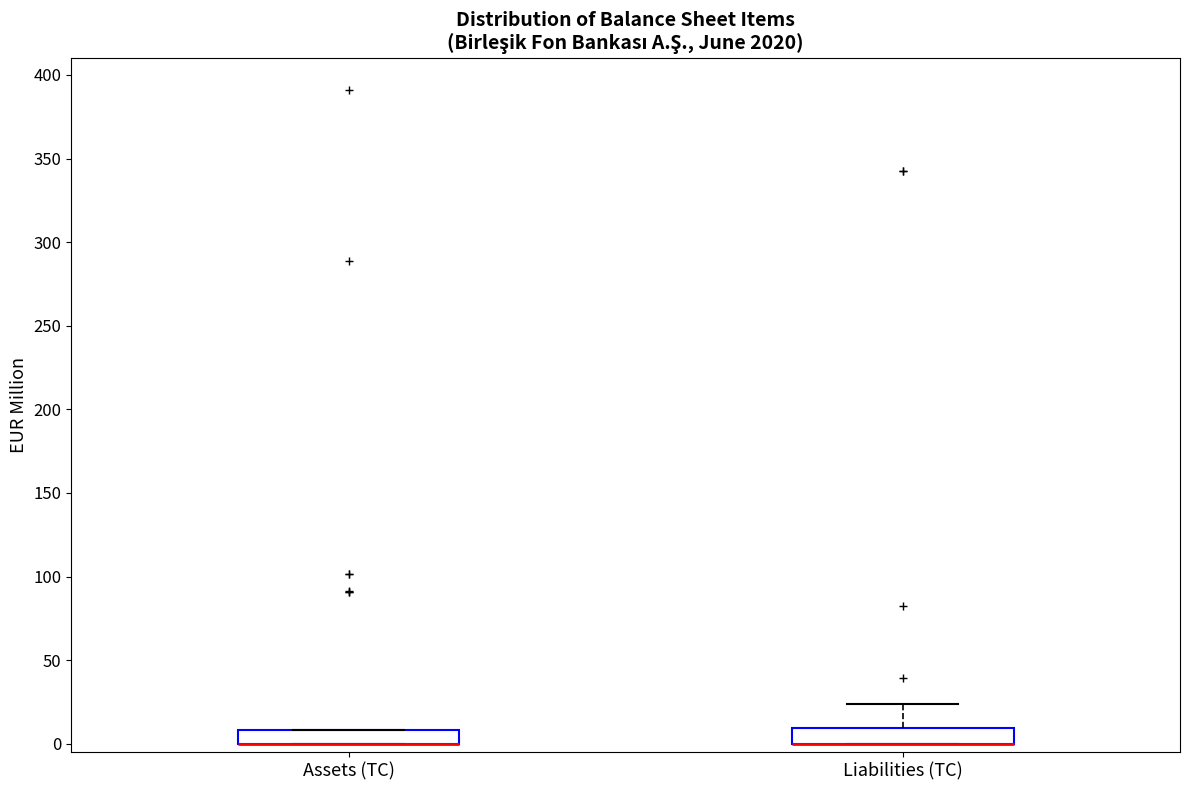

Where is the lower edge of the box for Assets (TC) on the y-axis? The values are not printed on the chart, so give them approximately, as read against the axis.

0